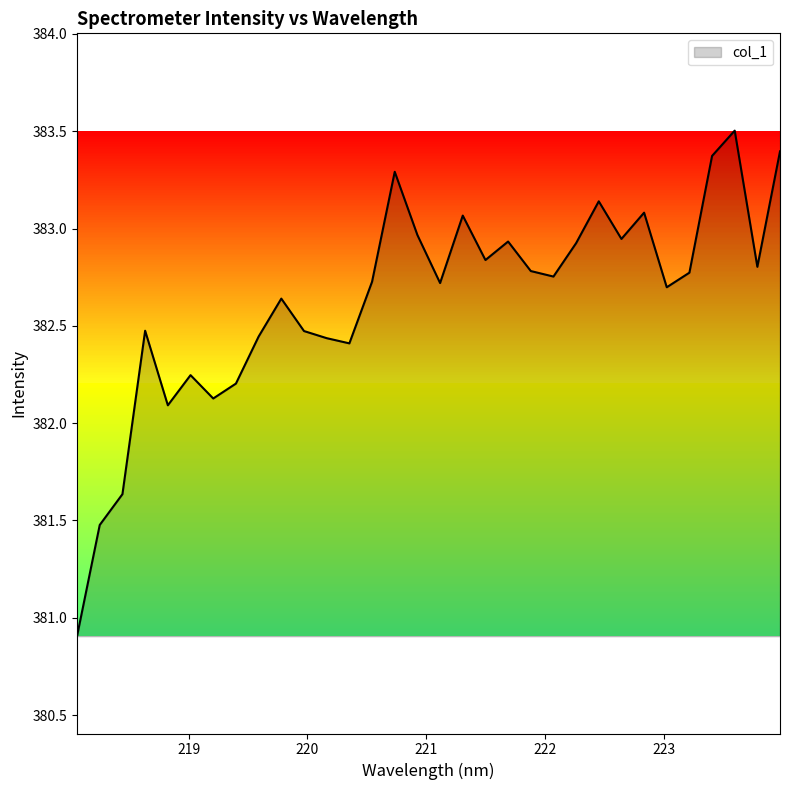

What is the difference between the maximum and minimum values?

2.6